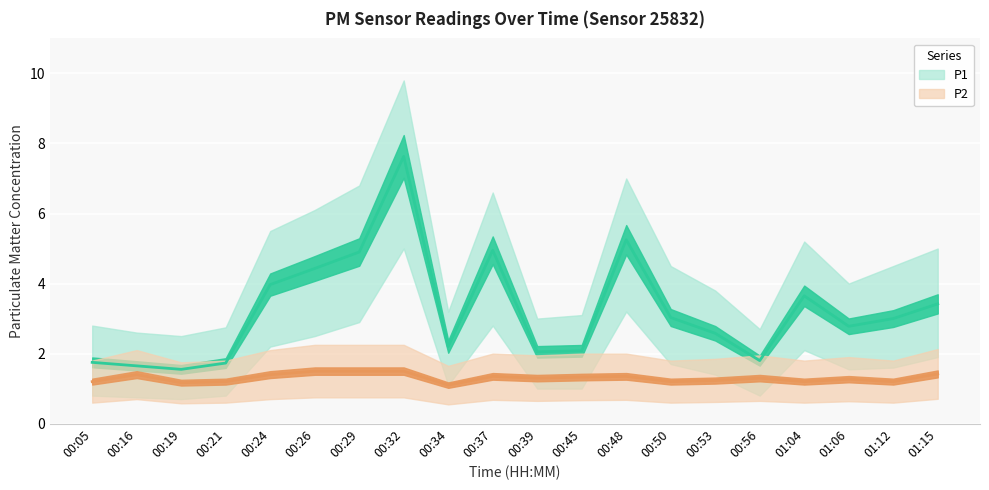

At which label does P2_upper reach its minimum?

00:34